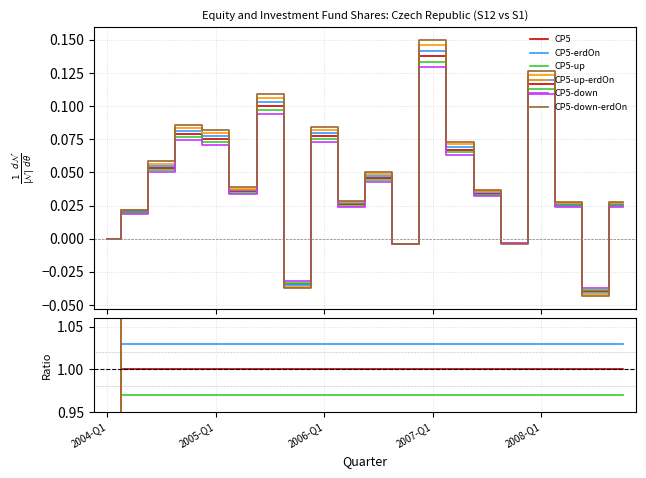

How many lines are shown in the chart?

6